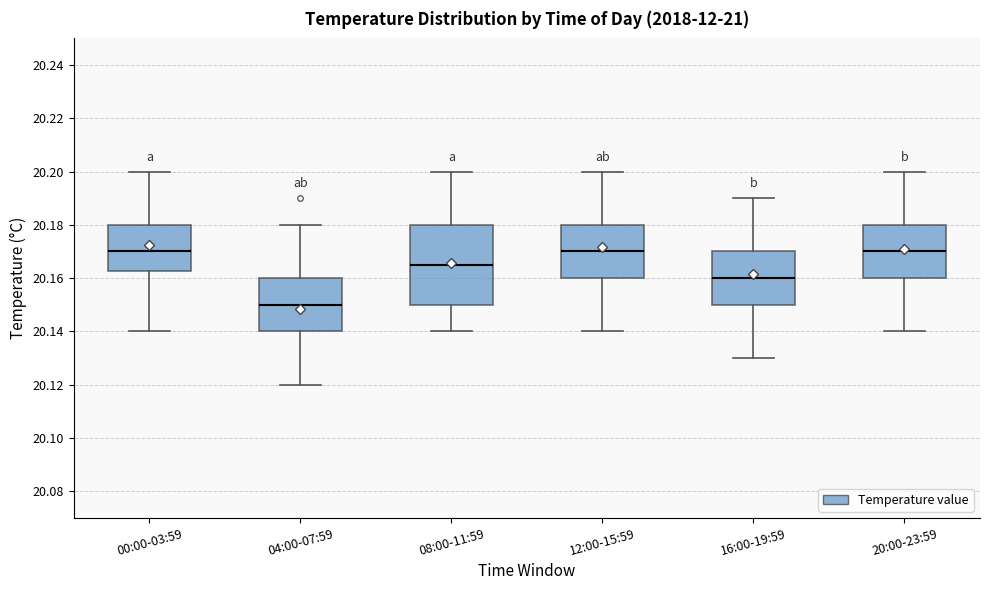

Reading left to right, read every box against the y-axis: the position of its median line, the range the box covers, and the ends of its whiskers. The values are not printed on the chart, so give them approximately, as read against the axis.

00:00-03:59: median 20.170, box 20.162 to 20.180, whiskers 20.140 to 20.200
04:00-07:59: median 20.150, box 20.140 to 20.160, whiskers 20.120 to 20.180
08:00-11:59: median 20.166, box 20.150 to 20.180, whiskers 20.140 to 20.200
12:00-15:59: median 20.170, box 20.160 to 20.180, whiskers 20.140 to 20.200
16:00-19:59: median 20.160, box 20.150 to 20.170, whiskers 20.130 to 20.190
20:00-23:59: median 20.170, box 20.160 to 20.180, whiskers 20.140 to 20.200